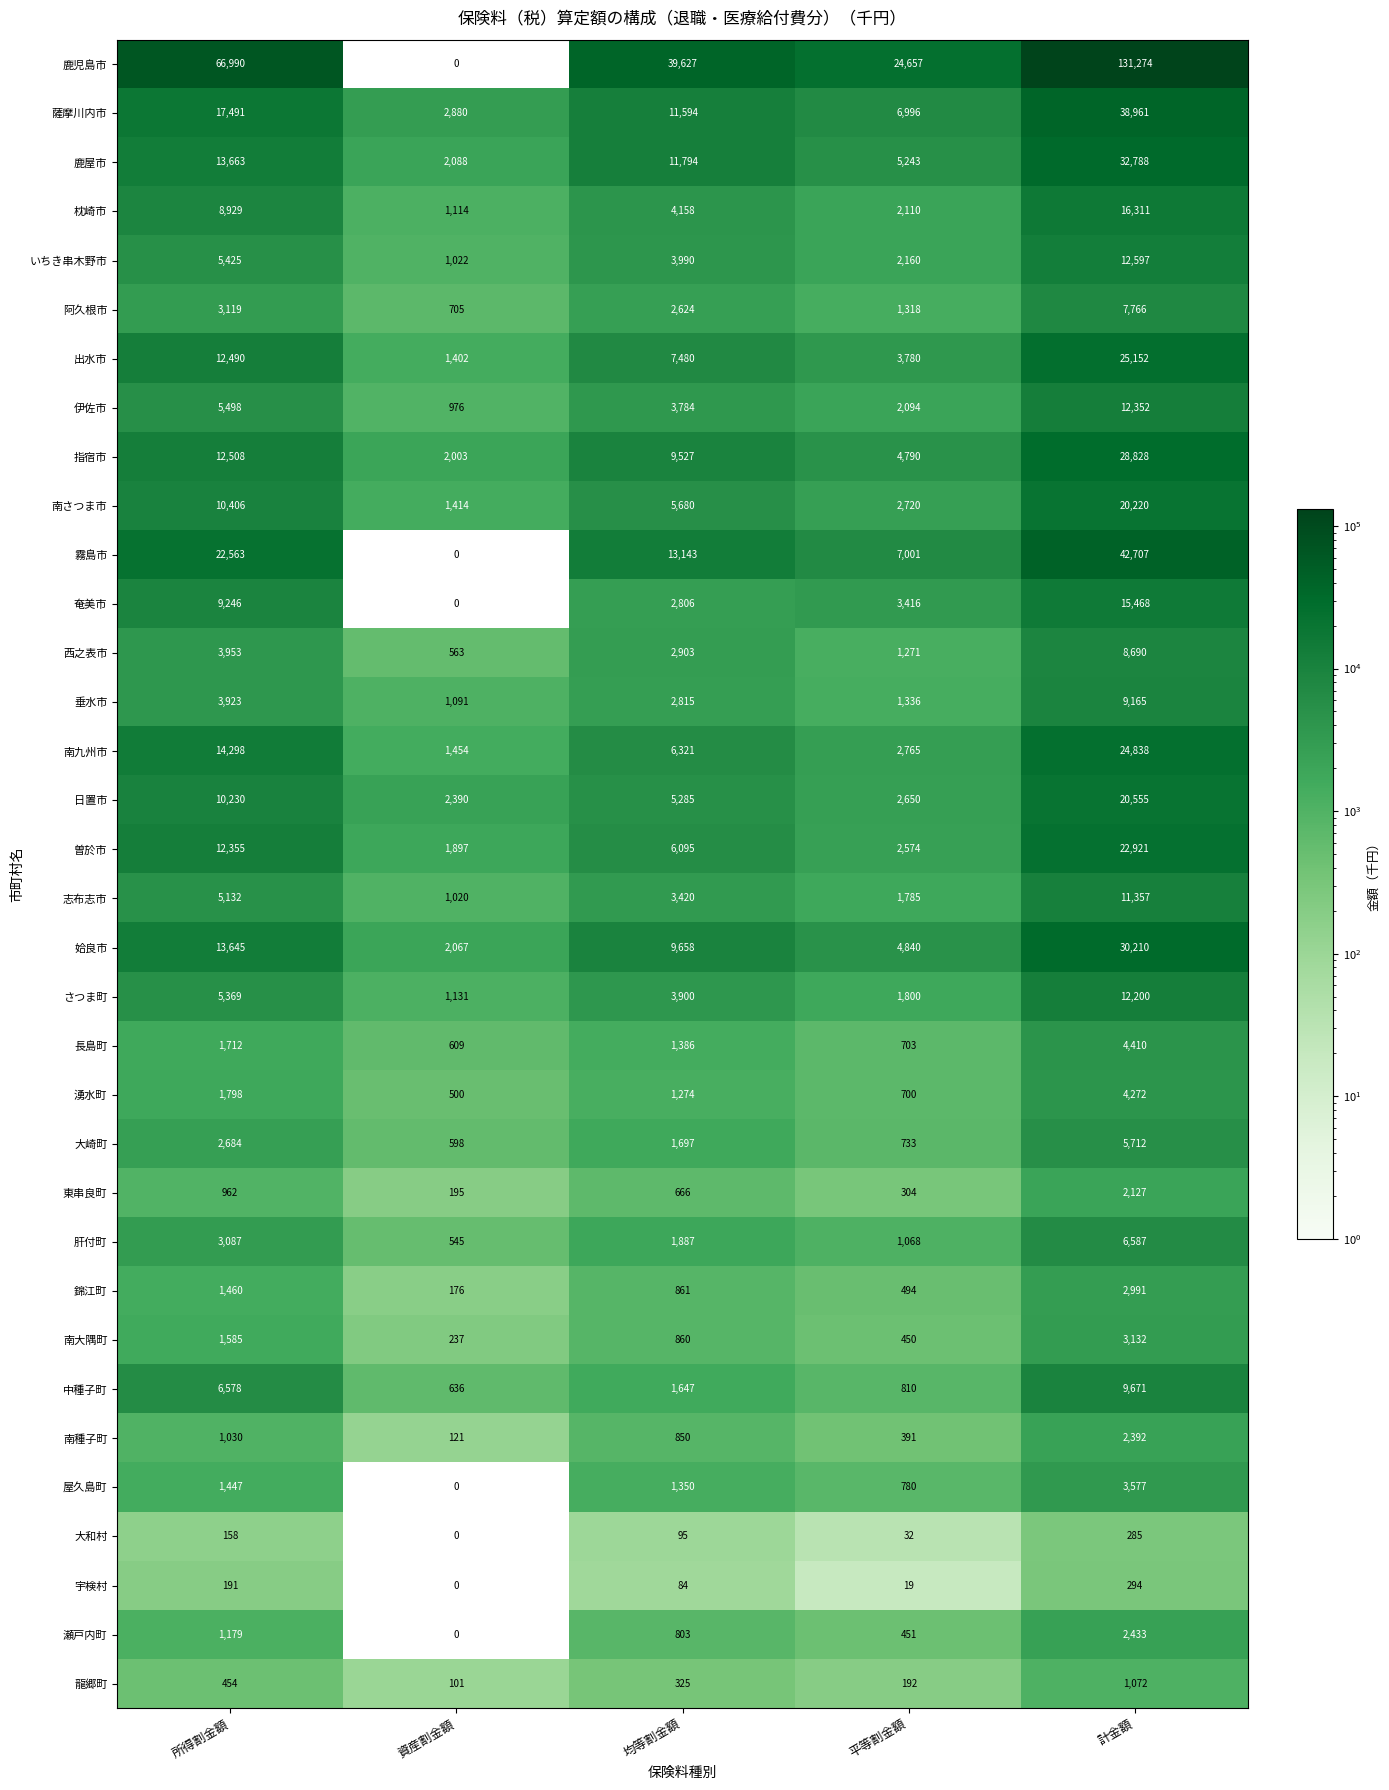

What is the average value of the 曽於市 series?

9168